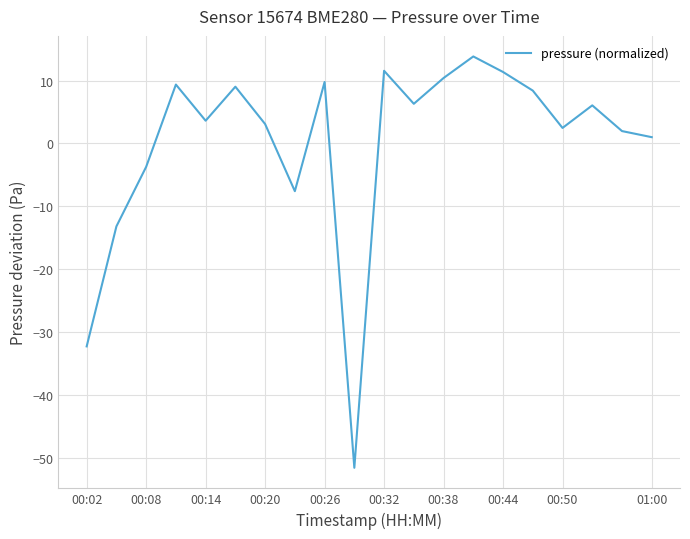

Does the chart display data point markers on the line(s)?

No